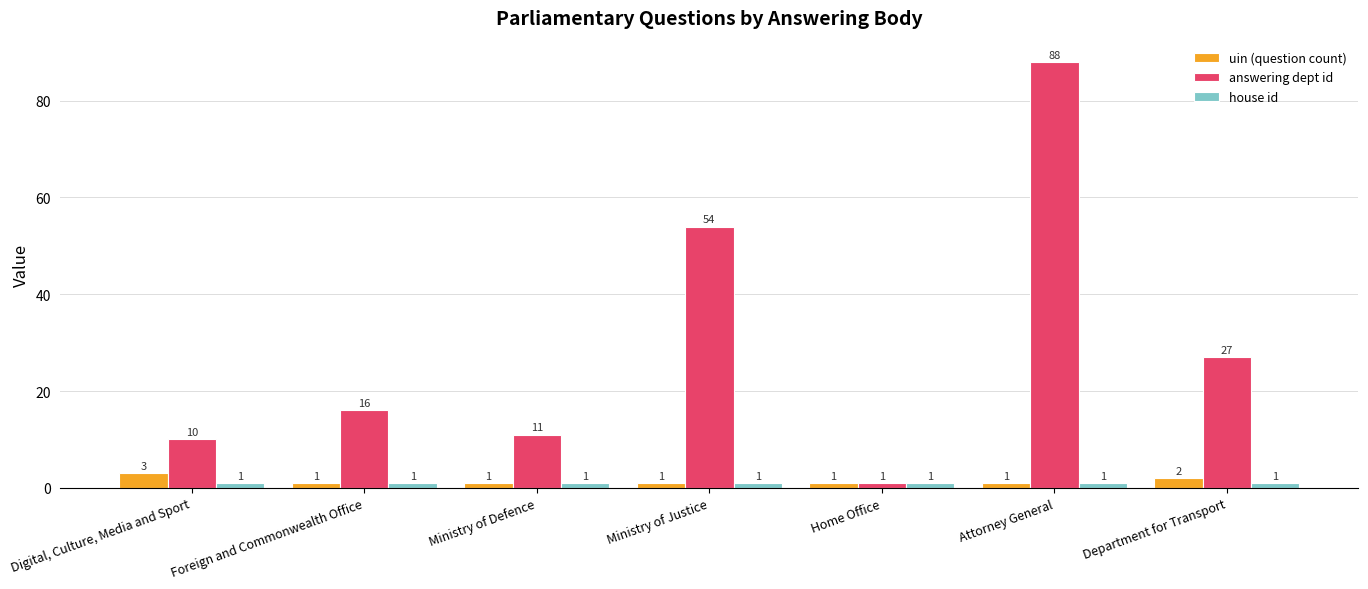

Count the number of categories in the chart.

7